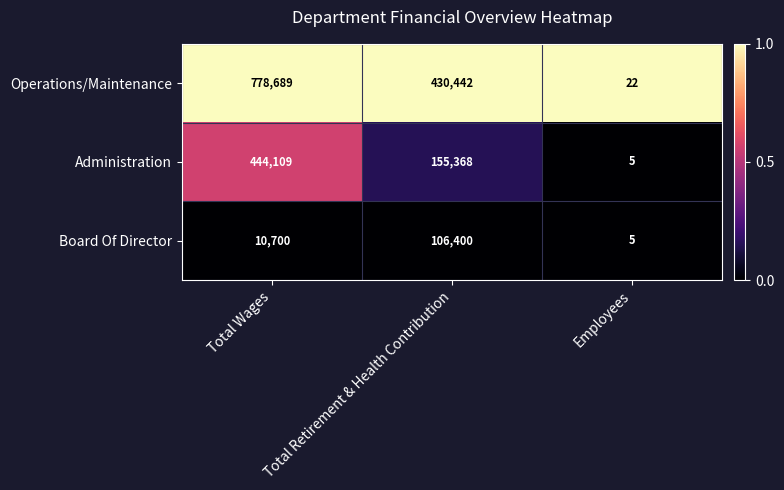

At which category is the sum across all series the highest?

Total Wages